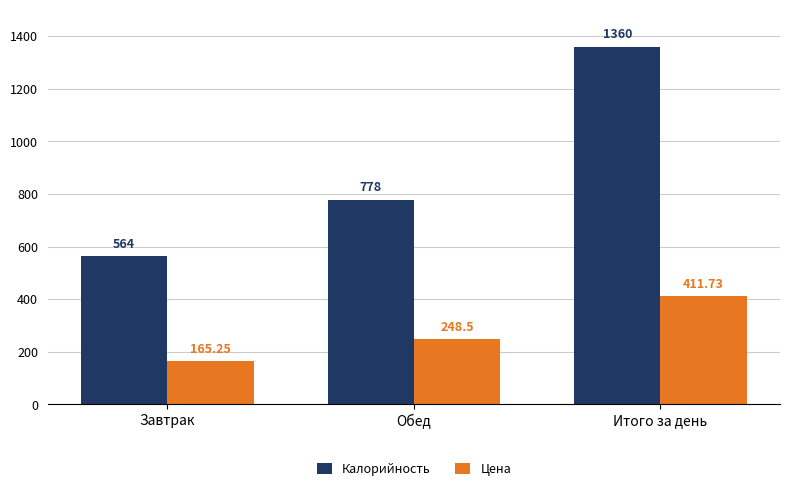

Count the Калорийность values in the range 564 to 1360.

3